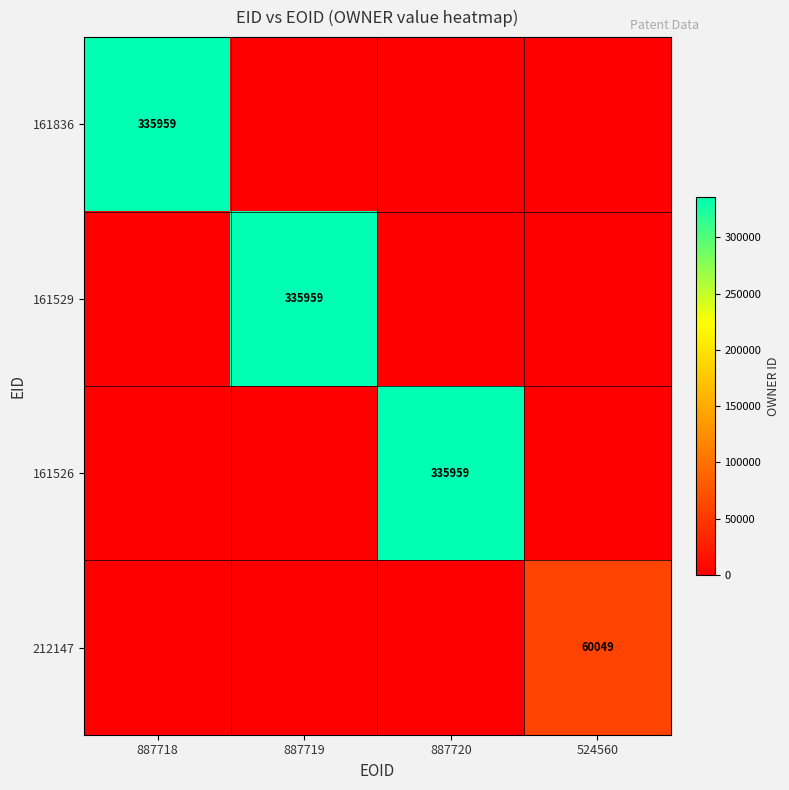

What is the difference between the 161836 values at 887720 and 887718?

335959